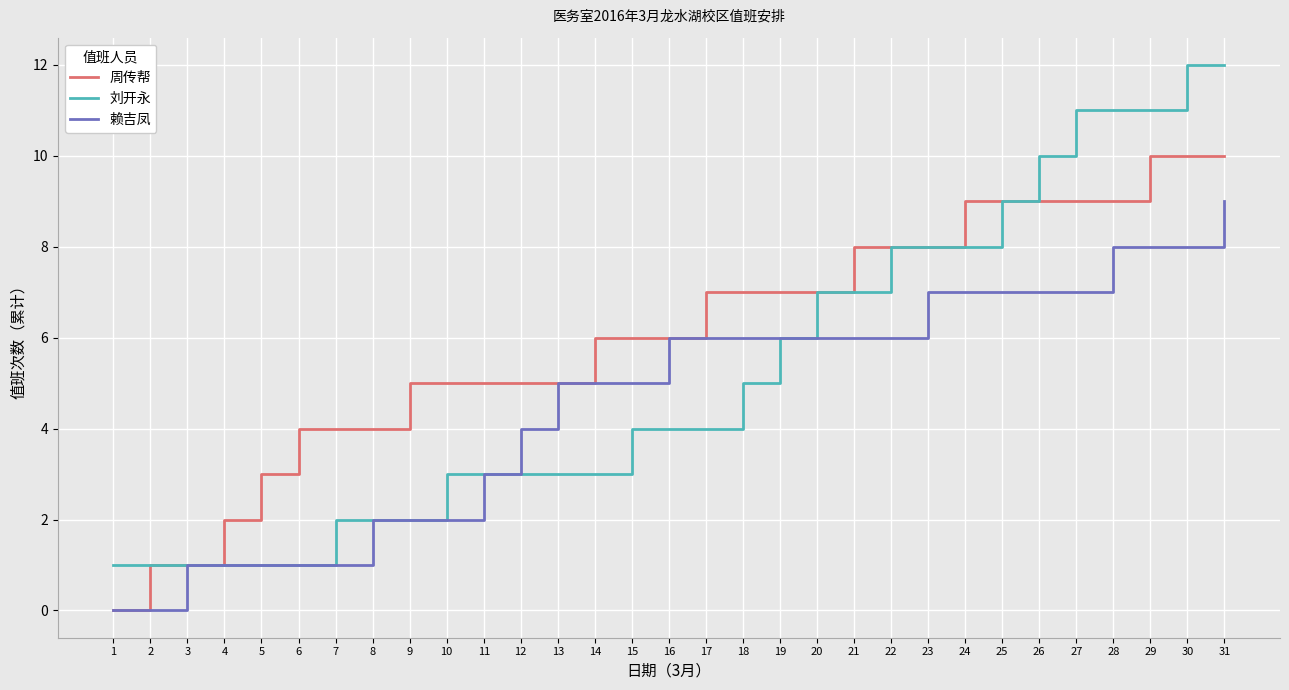

The value of 赖吉凤 at 12 is 2. True or false?

False